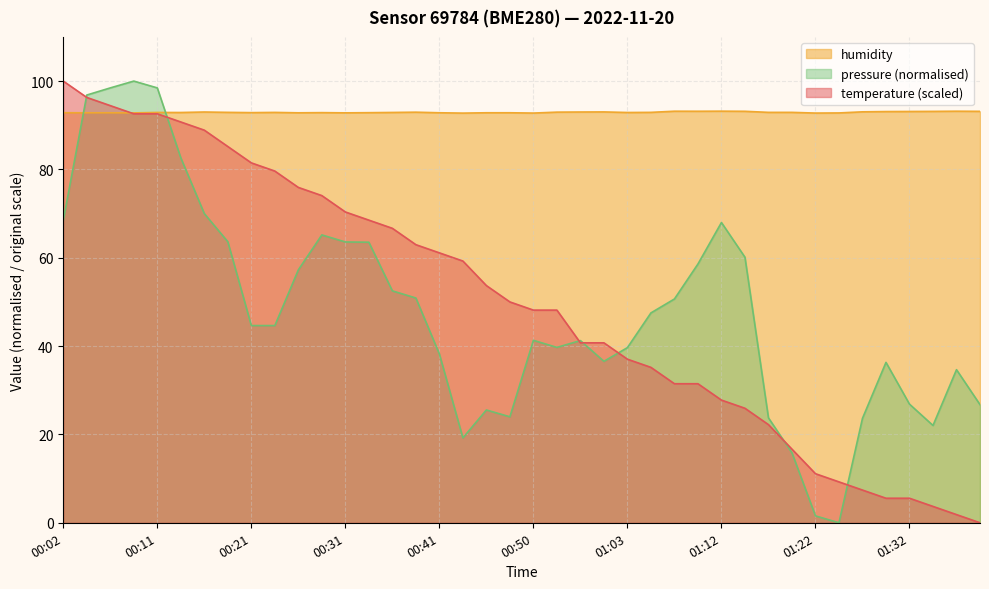

Rank the series by their maximum value, from lowest to highest.

humidity, temperature